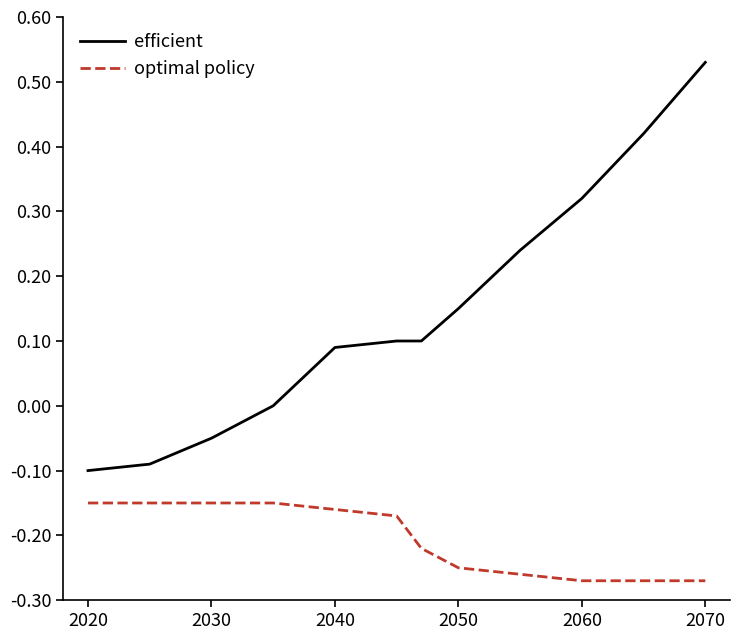

How many lines are shown in the chart?

2